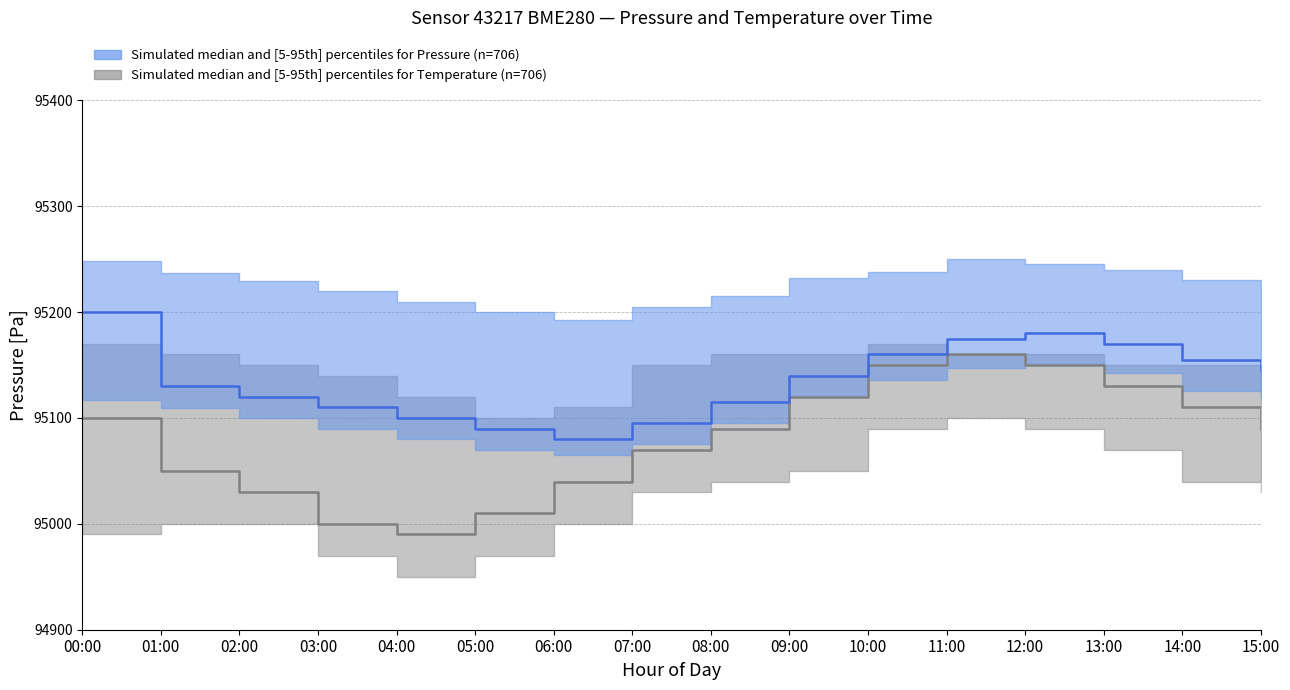

Is it true that Temperature median equals 134320 at 08:00?

False